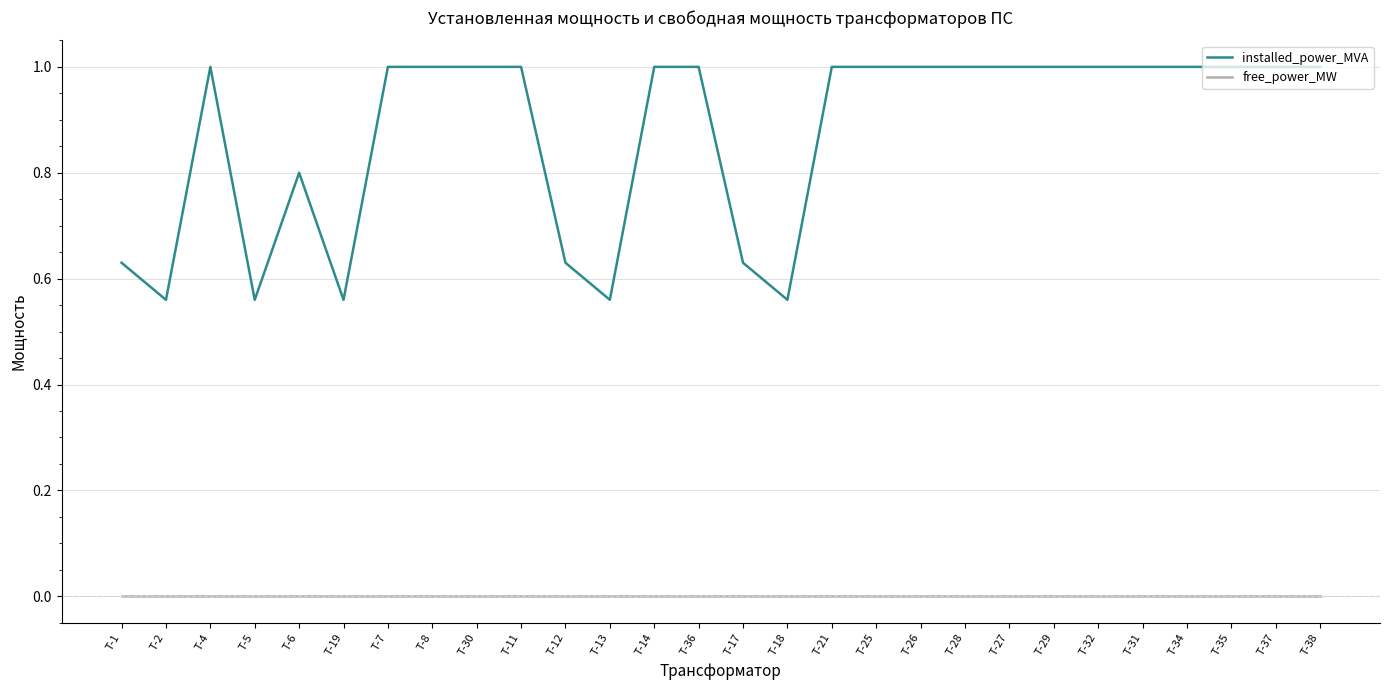

What position from the left is Т-35?

26